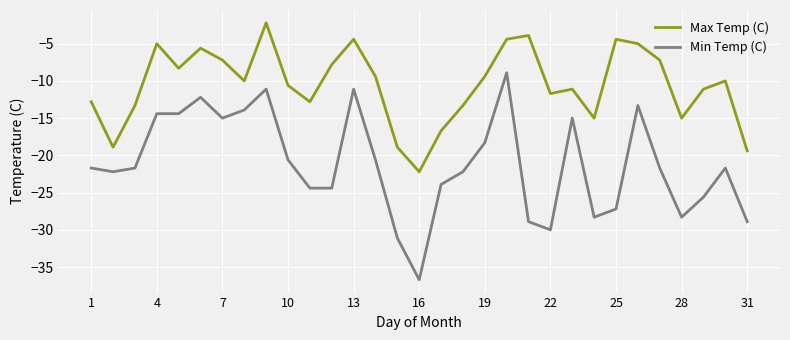

How many series are shown in this chart?

2